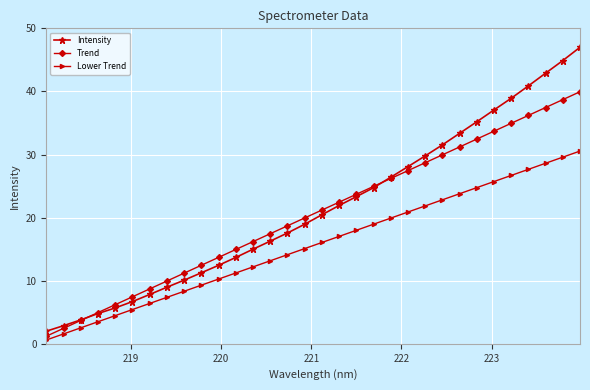

Which series has the widest spread of values?

Intensity